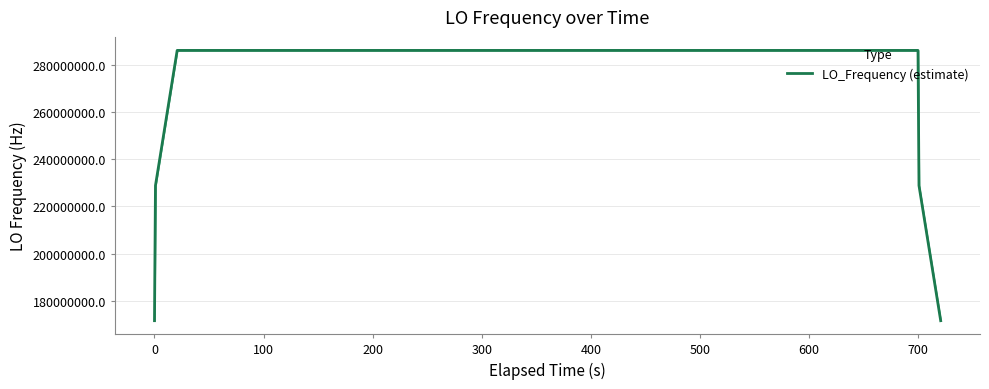

What is the difference between the maximum and minimum values?

114418803.1